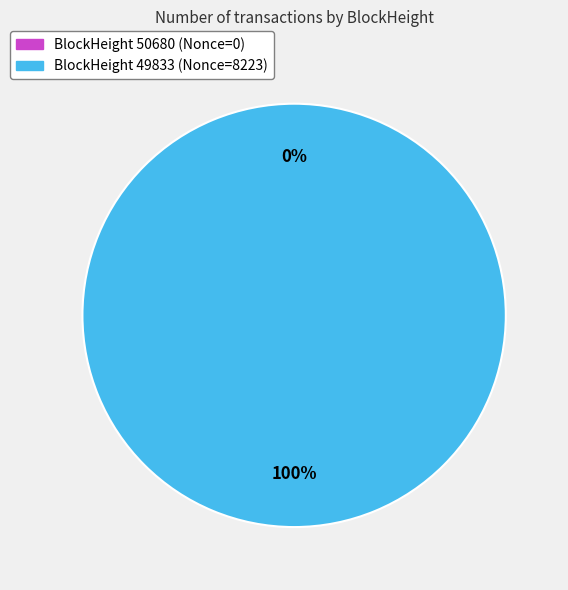

What is the change in value from 50680 to 49833?

+8223